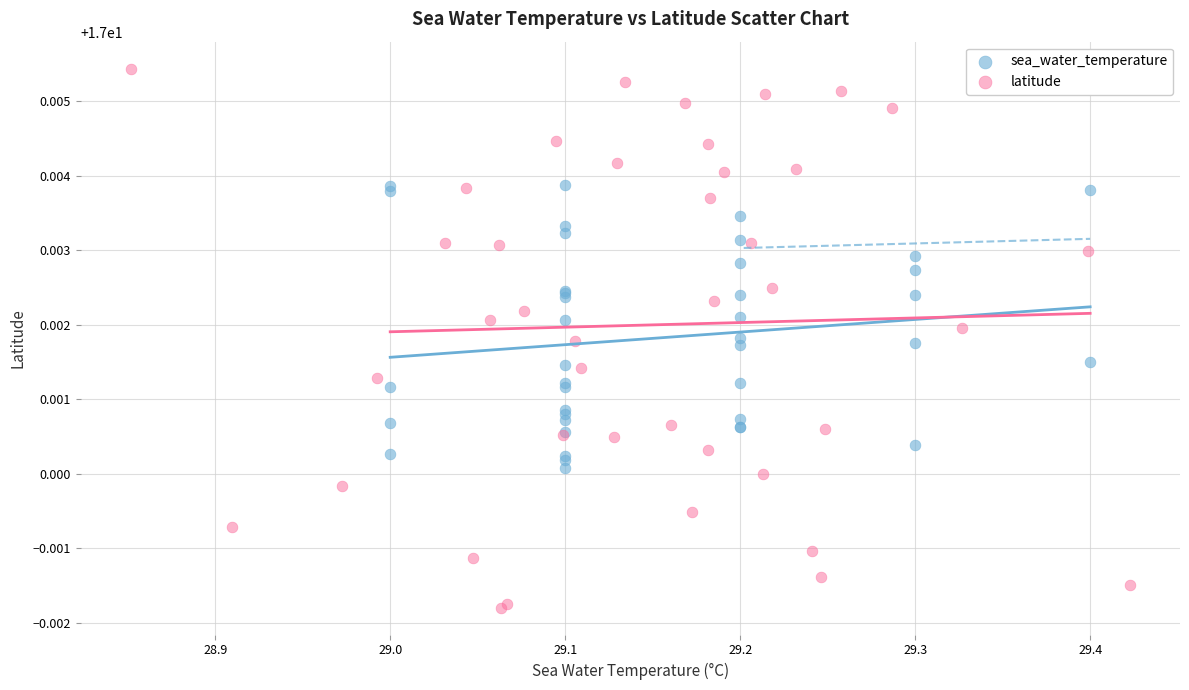

Which series contains the lowest Y value?

latitude